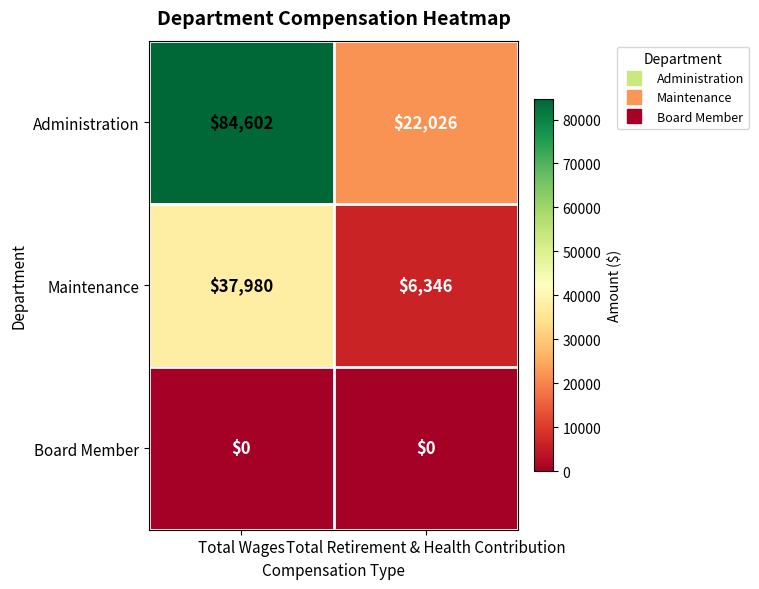

Read the Administration value at Total Wages, to the nearest 50.

84600